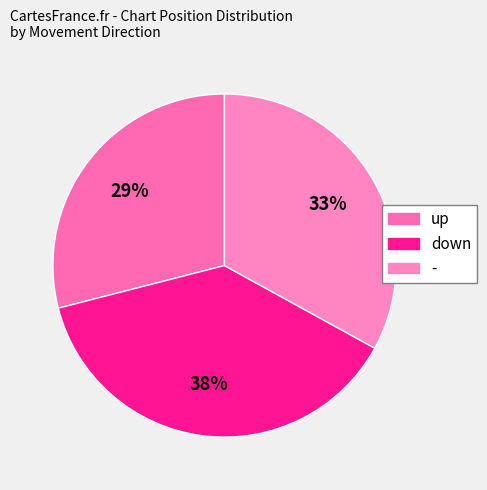

To the nearest percent, what is the difference between the largest and smallest slice percentages?

9%